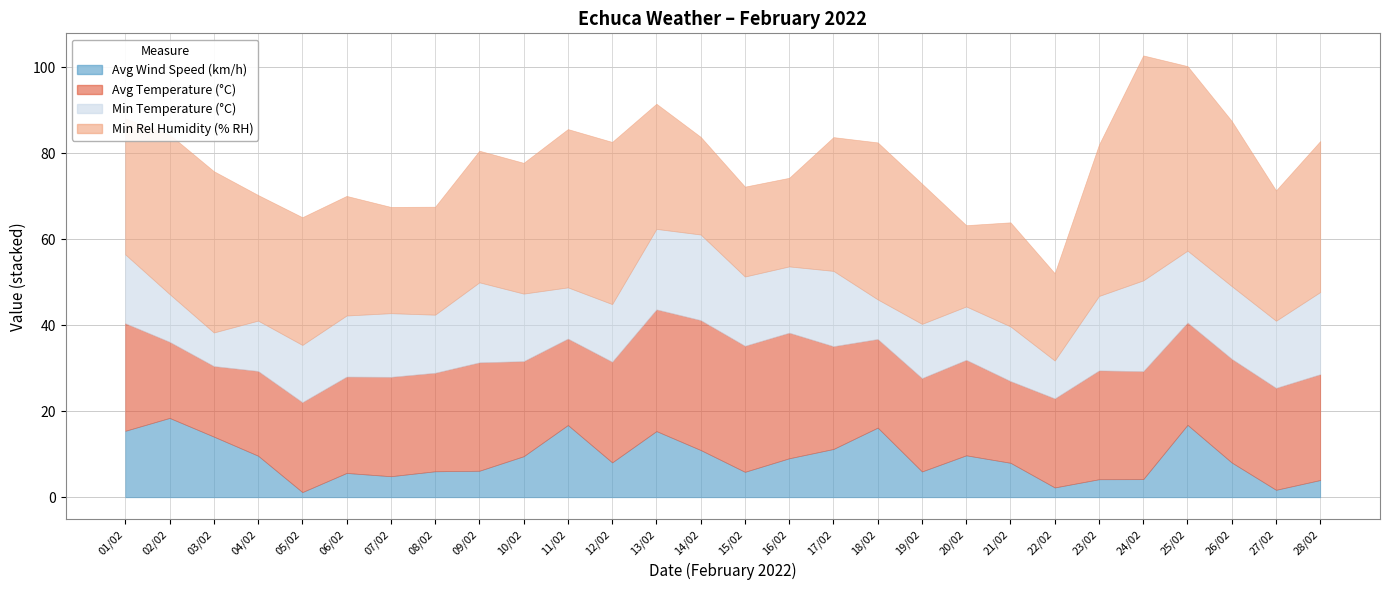

Which series has the largest total across all categories?

Min Rel Humidity (% RH)